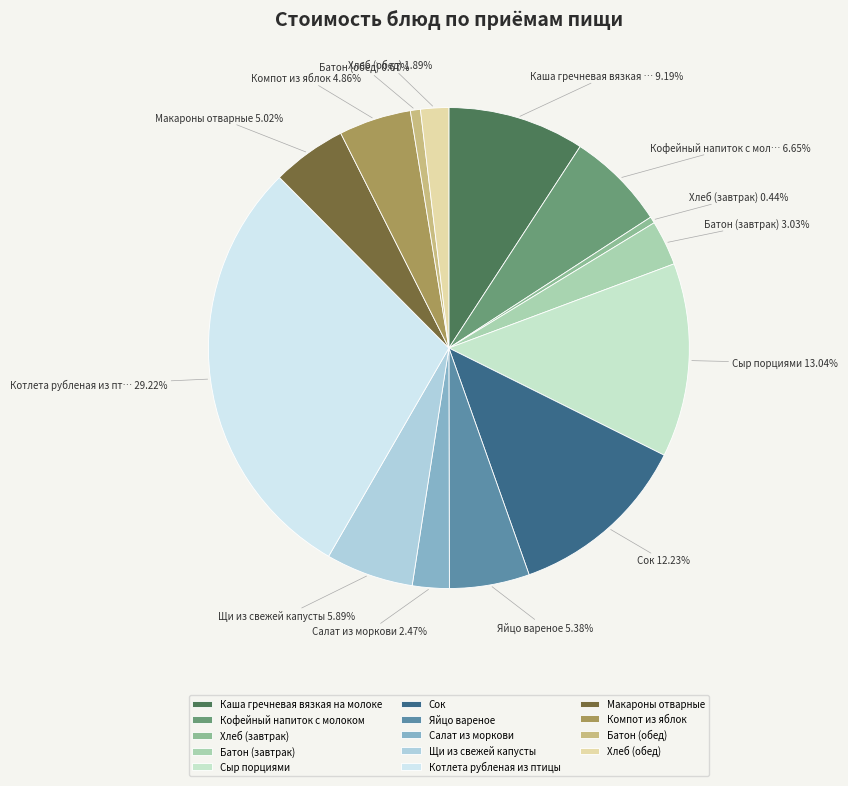

What is the change in value from Кофейный напиток с молоком to Макароны отварные?

-2.9